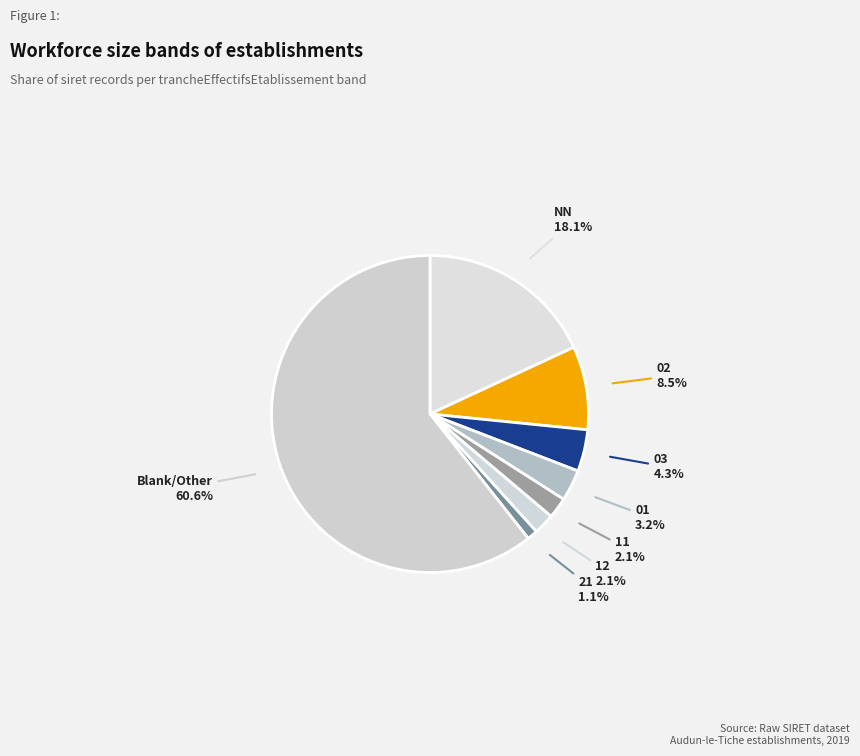

Which category has the biggest portion of the pie?

Blank/Other